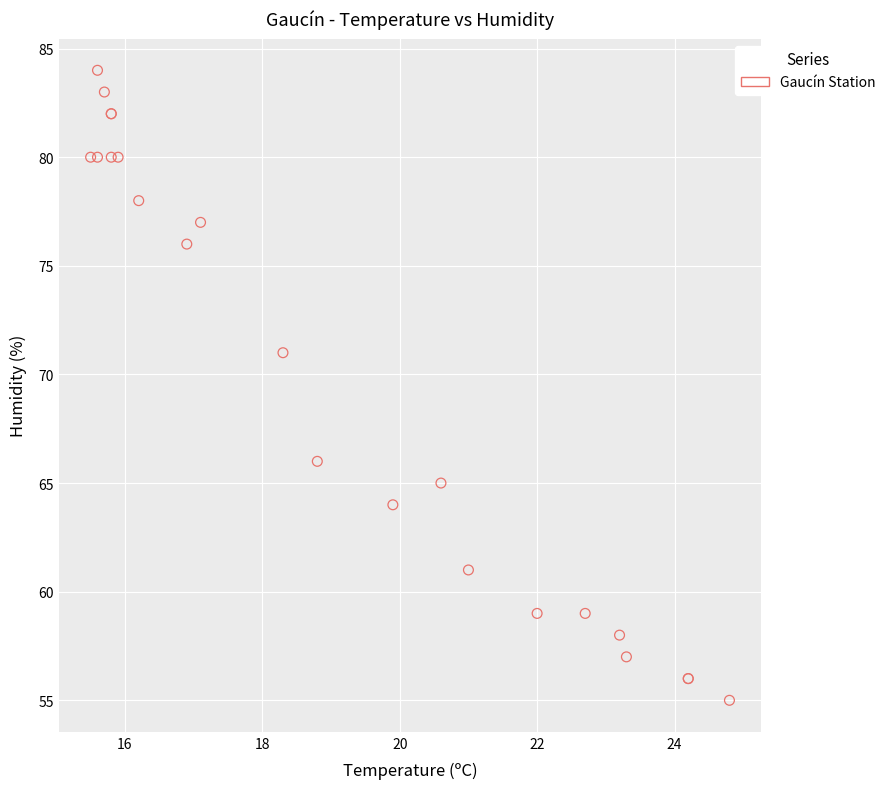

What Y value in the scatter plot is closest to 69?

71